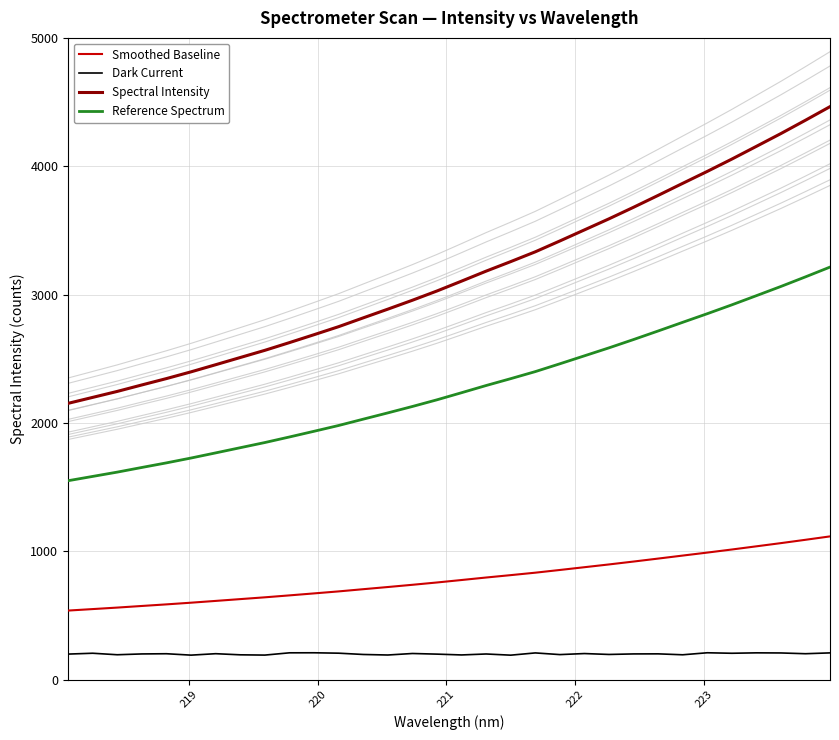

What is the maximum value for Reference Spectrum?

3214.3